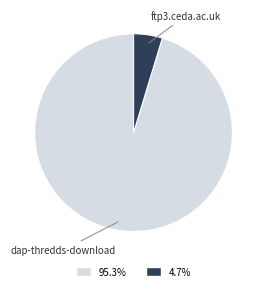

Rank the categories by value from lowest to highest.

ftp3.ceda.ac.uk, dap-thredds-download